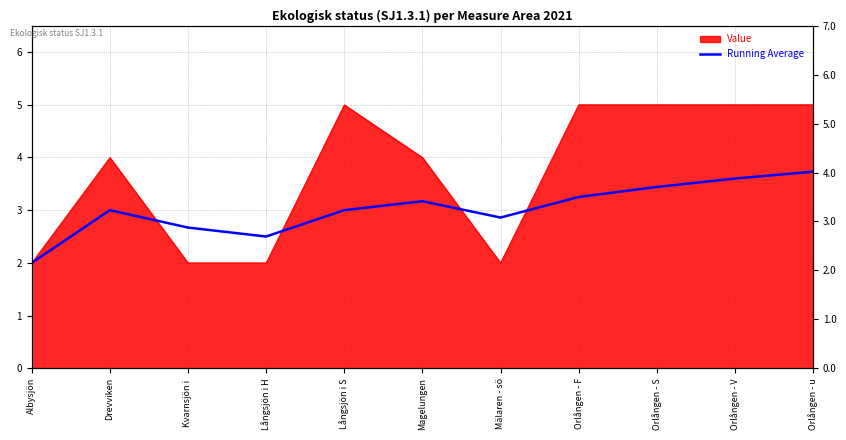

At which label is the value closest to 2?

Albysjön